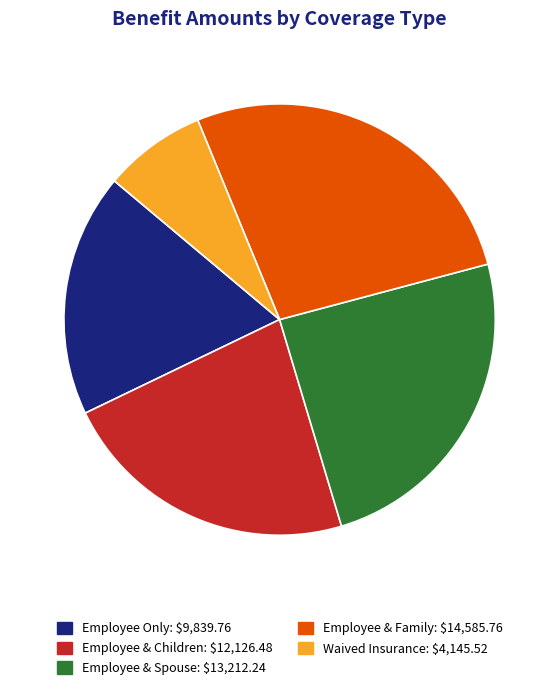

How many segments does this pie chart have?

5